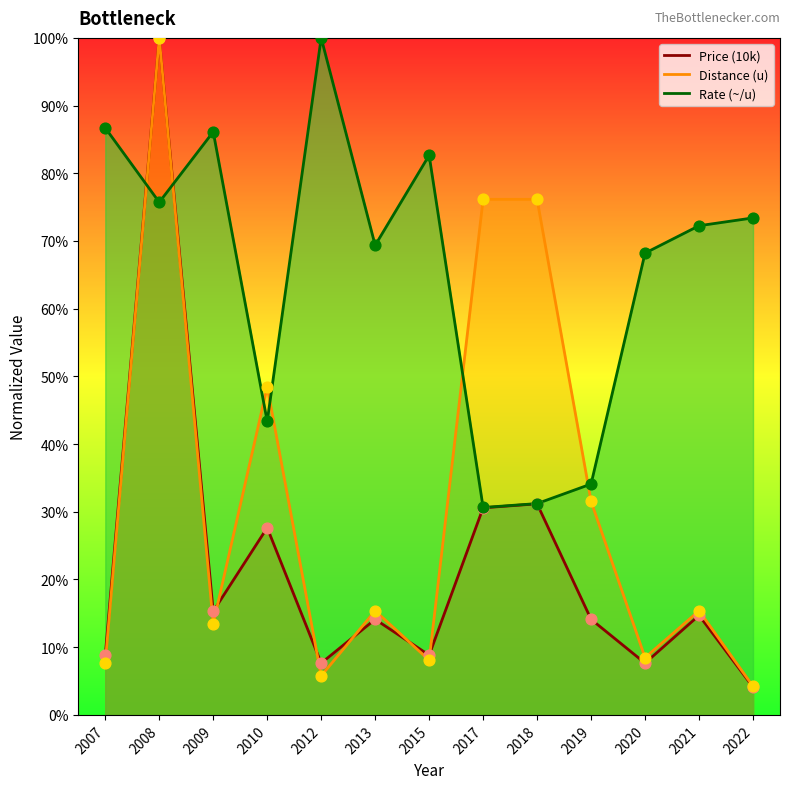

Which series reaches the maximum Y coordinate?

Price (10k)